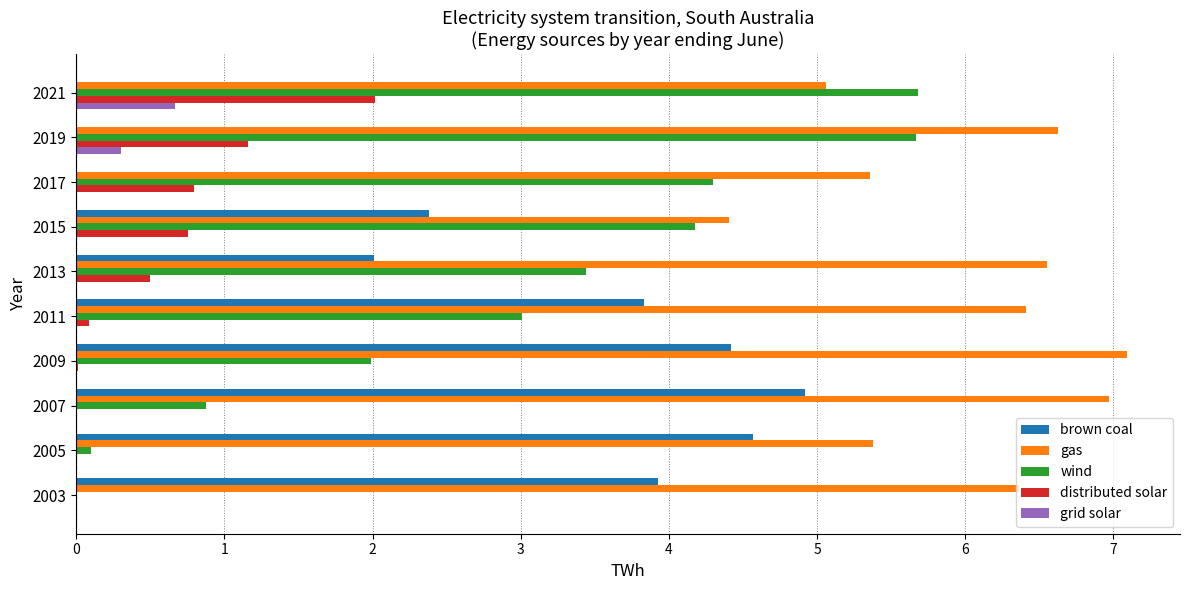

What is the total value across all series at 2013?

12.5